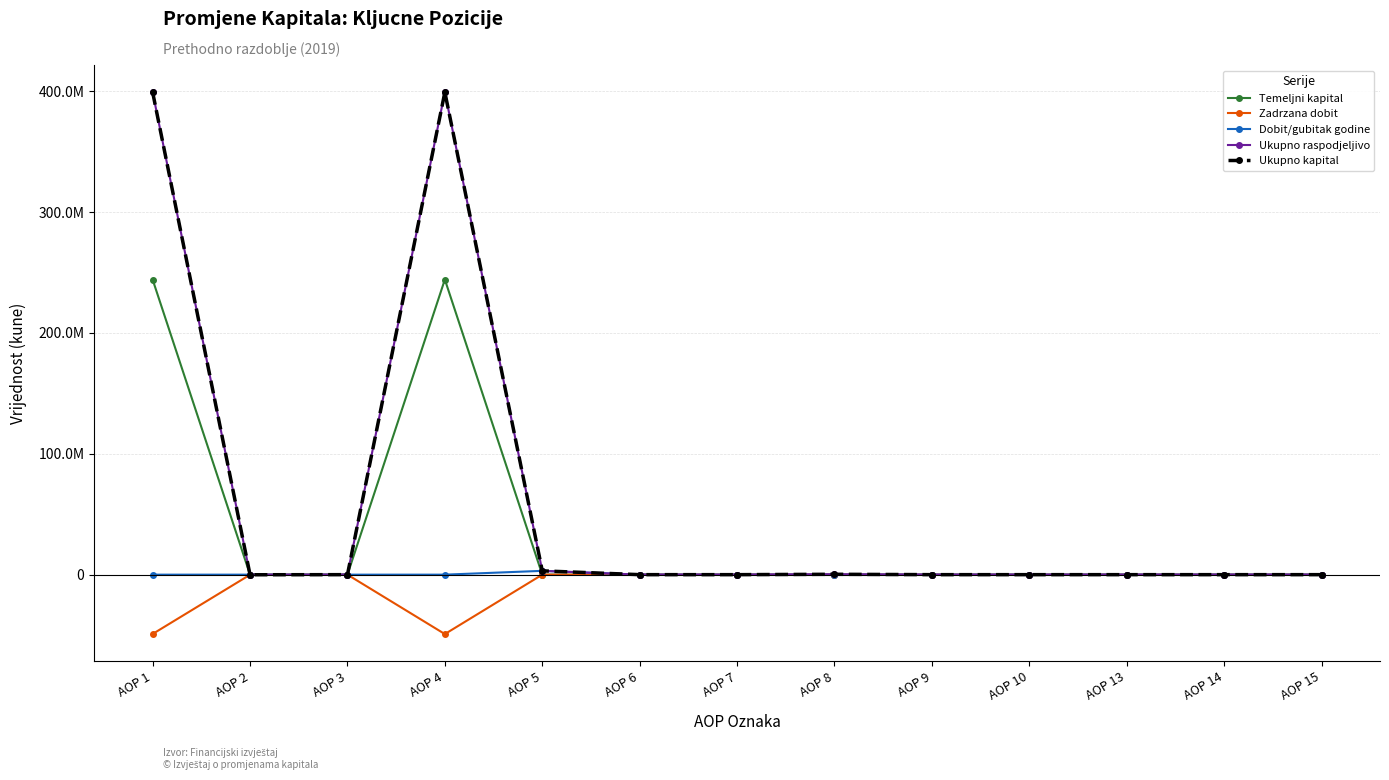

Is this an area chart (filled region under the line)?

No